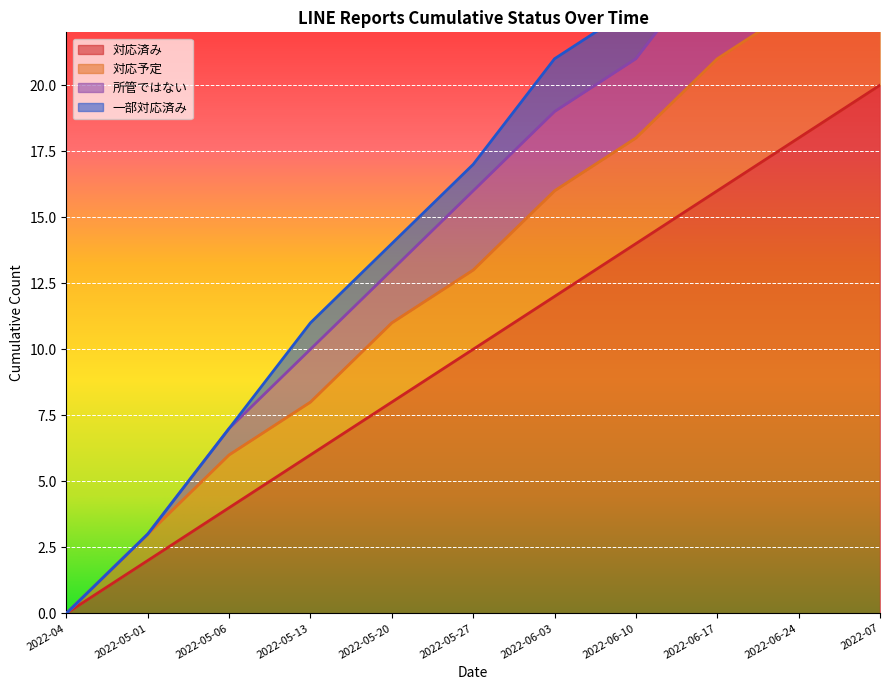

What is the value of the 対応済み point at the 7th from the left?

12